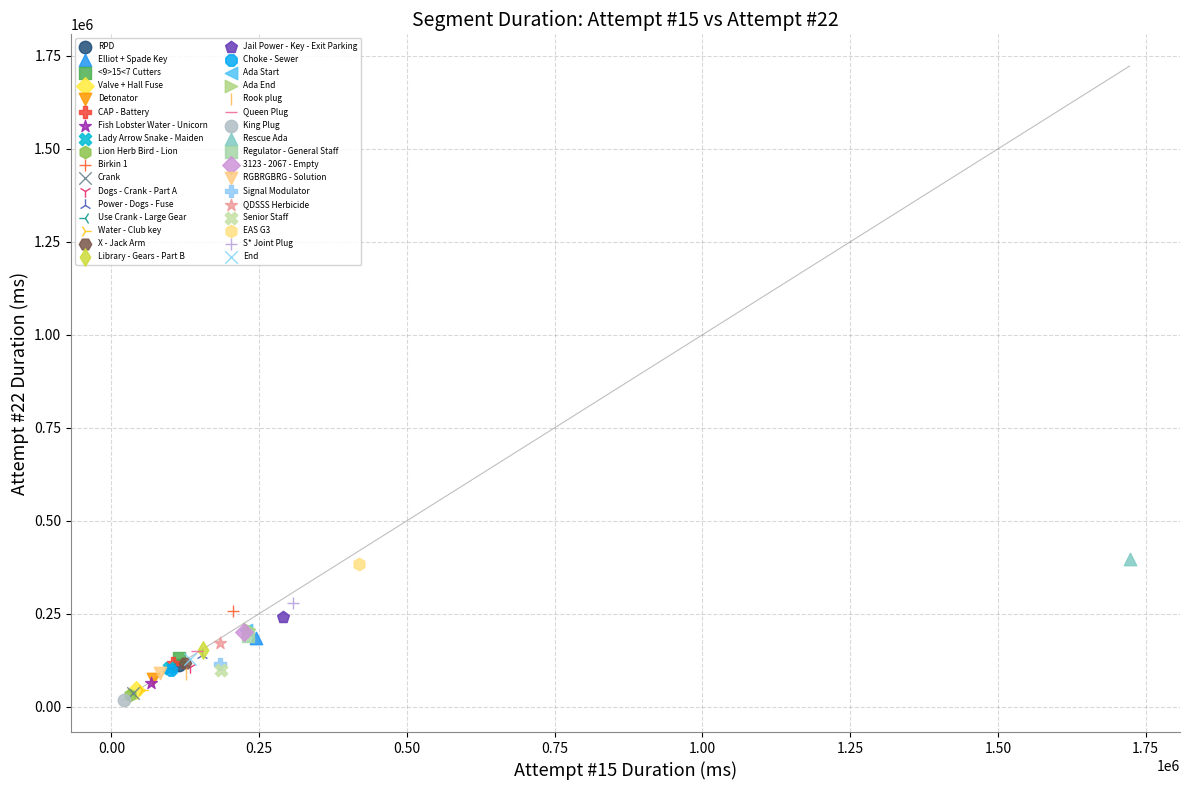

What are all the series names shown in the legend?

RPD, Elliot + Spade Key, <9>15<7 Cutters, Valve + Hall Fuse, Detonator, CAP - Battery, Fish Lobster Water - Unicorn, Lady Arrow Snake - Maiden, Lion Herb Bird - Lion, Birkin 1, Crank, Dogs - Crank - Part A, Power - Dogs - Fuse, Use Crank - Large Gear, Water - Club key, X - Jack Arm, Library - Gears - Part B, Jail Power - Key - Exit Parking, Choke - Sewer, Ada Start, Ada End, Rook plug, Queen Plug, King Plug, Rescue Ada, Regulator - General Staff, 3123 - 2067 - Empty, RGBRGBRG - Solution, Signal Modulator, QDSSS Herbicide, Senior Staff, EAS G3, S* Joint Plug, End